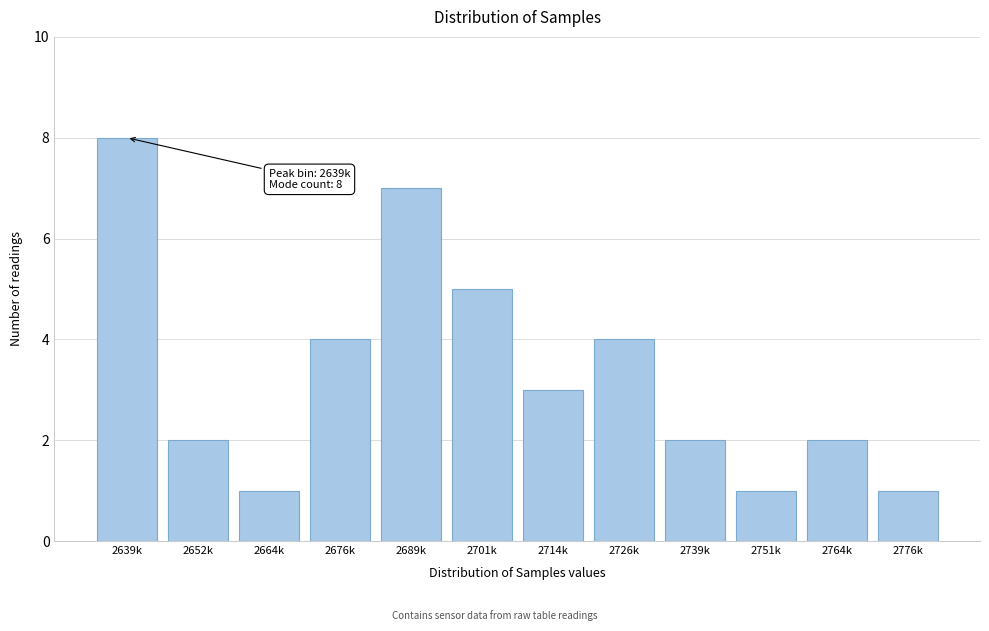

Reading left to right, list all the values displayed in this chart.

2639k=8	2652k=2	2664k=1	2676k=4	2689k=7	2701k=5	2714k=3	2726k=4	2739k=2	2751k=1	2764k=2	2776k=1